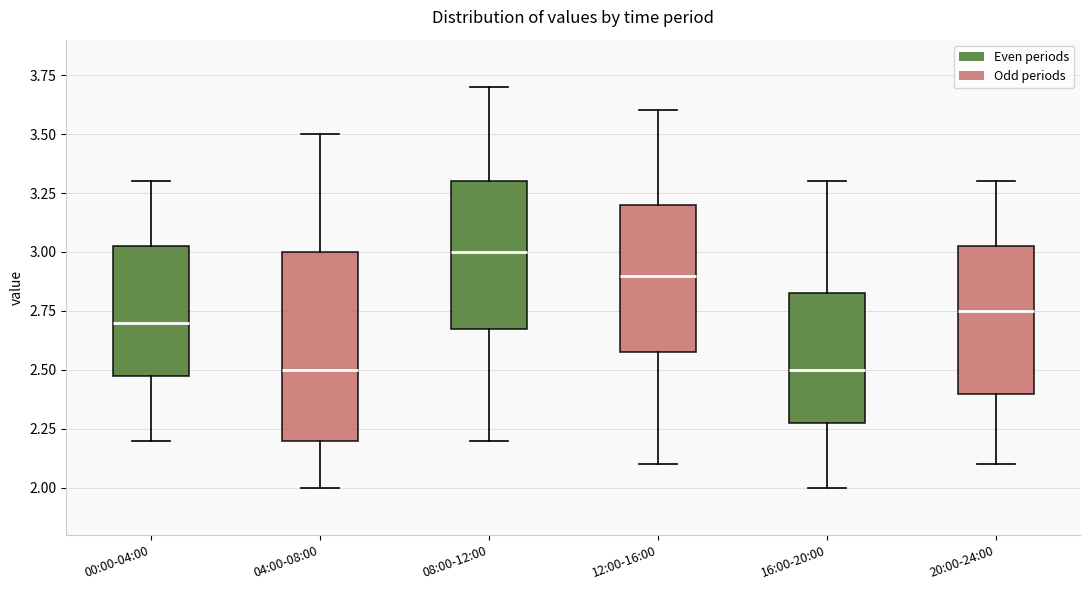

Reading left to right, read every box against the y-axis: the position of its median line, the range the box covers, and the ends of its whiskers. The values are not printed on the chart, so give them approximately, as read against the axis.

00:00-04:00: median 2.70, box 2.50 to 3.05, whiskers 2.20 to 3.30
04:00-08:00: median 2.50, box 2.20 to 3.00, whiskers 2.00 to 3.50
08:00-12:00: median 3.00, box 2.70 to 3.30, whiskers 2.20 to 3.70
12:00-16:00: median 2.90, box 2.60 to 3.20, whiskers 2.10 to 3.60
16:00-20:00: median 2.50, box 2.30 to 2.85, whiskers 2.00 to 3.30
20:00-24:00: median 2.75, box 2.40 to 3.05, whiskers 2.10 to 3.30